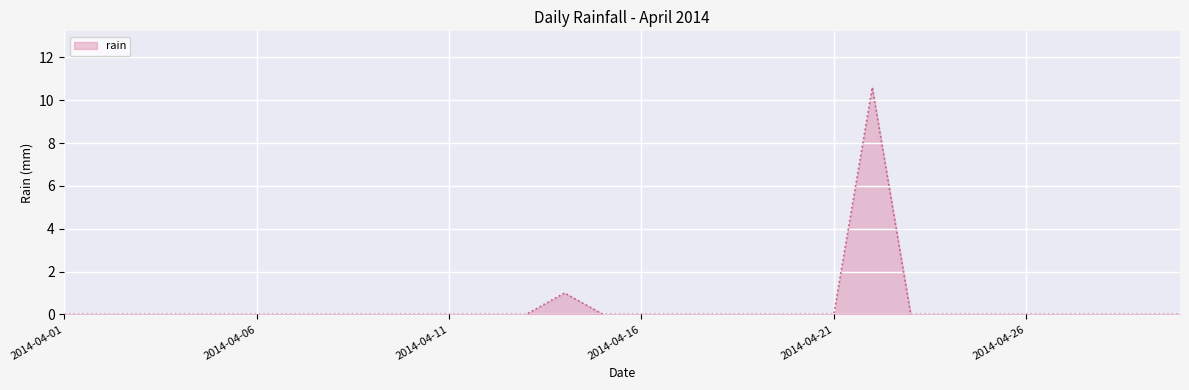

What is the maximum value shown in the chart?

10.6